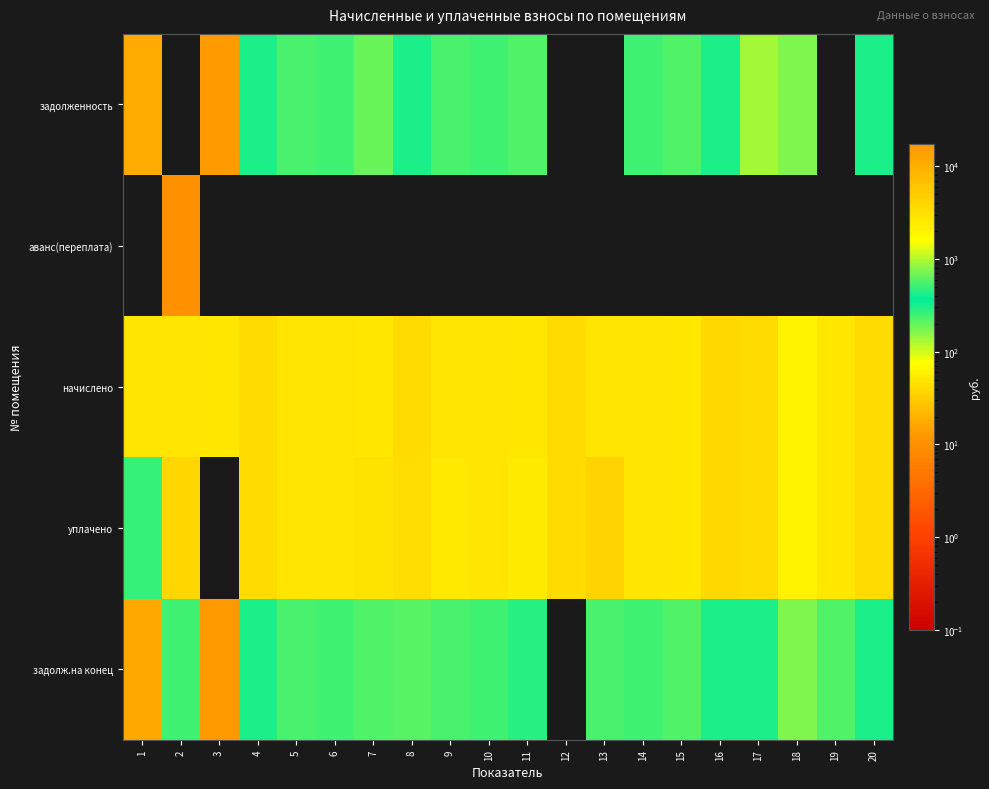

What is the difference between the highest and lowest values at 9?

2804.8